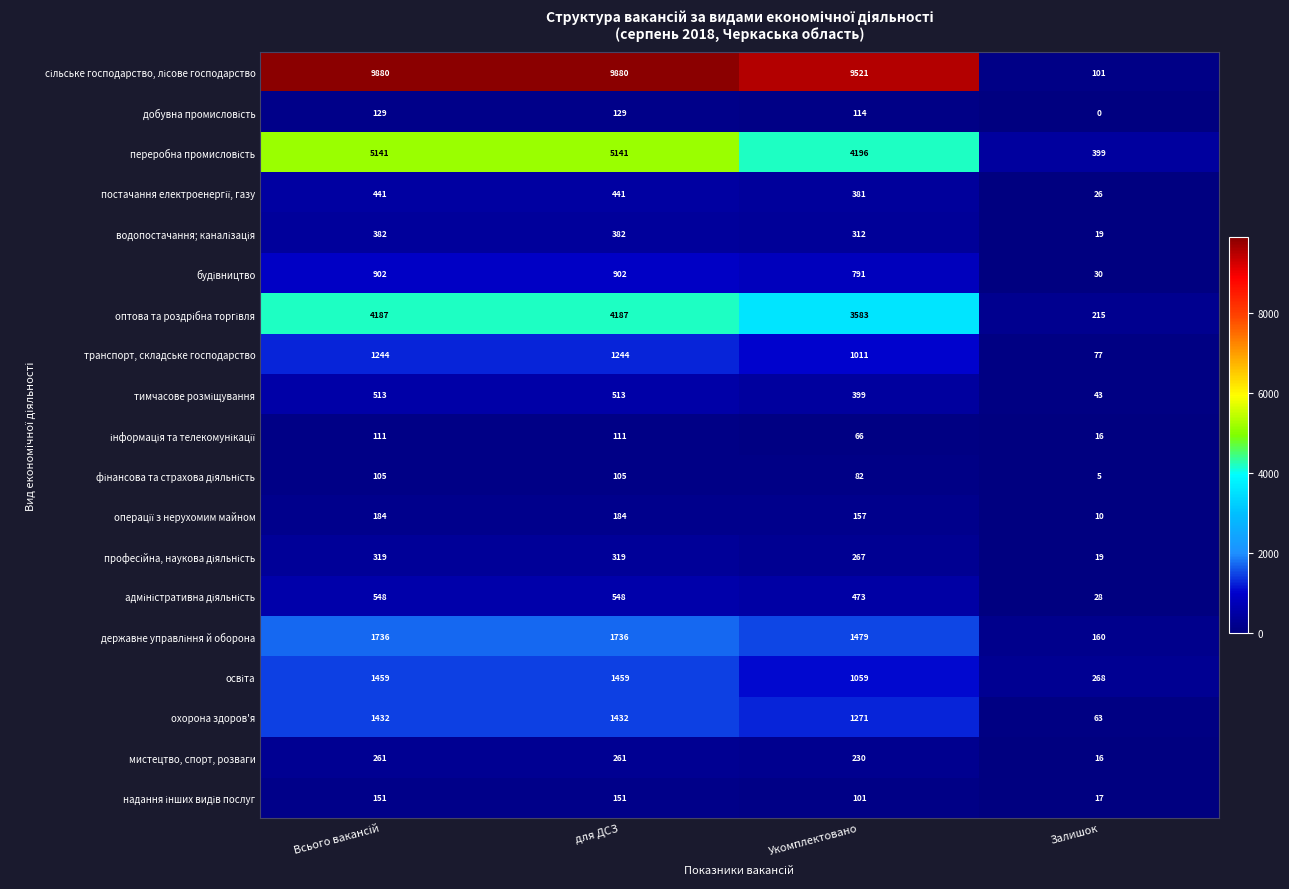

What is the average value of the транспорт, складське господарство series?

894